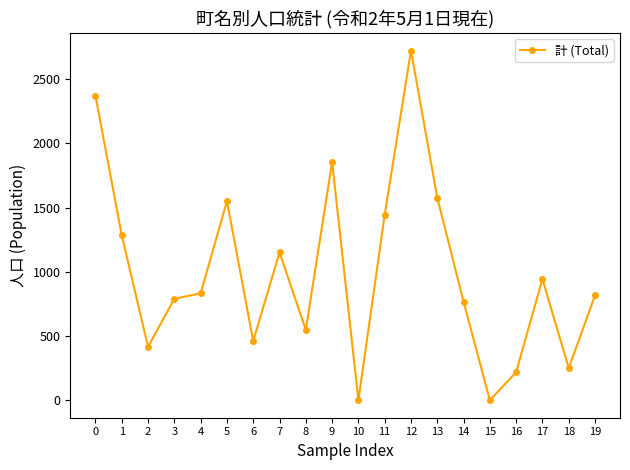

Is this an area chart (filled region under the line)?

No